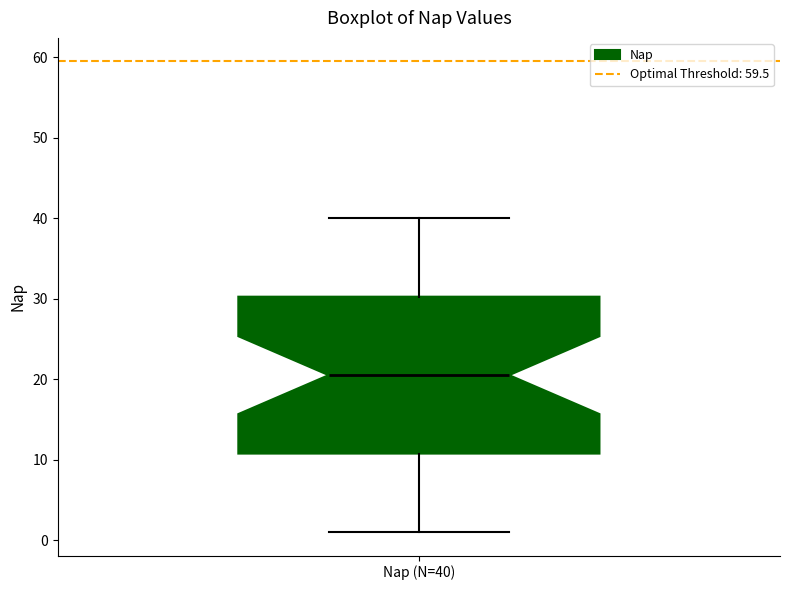

Read this box plot against the y-axis: the position of the median line, the range covered by the box, and the ends of both whiskers. The values are not printed on the chart, so give them approximately, as read against the axis.

median 21, box 11 to 30, whiskers 1 to 40